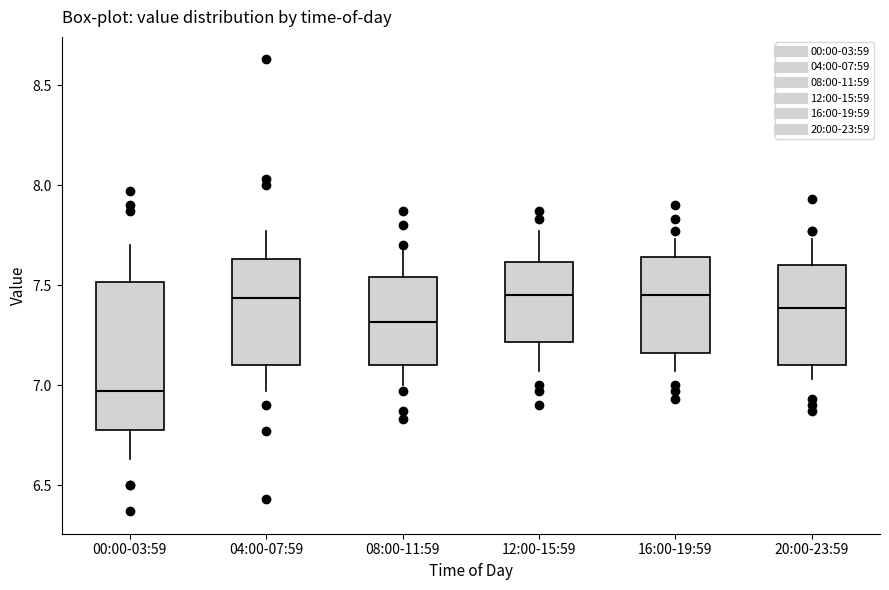

Which box is the tallest, from its lower edge to its upper edge?

00:00-03:59